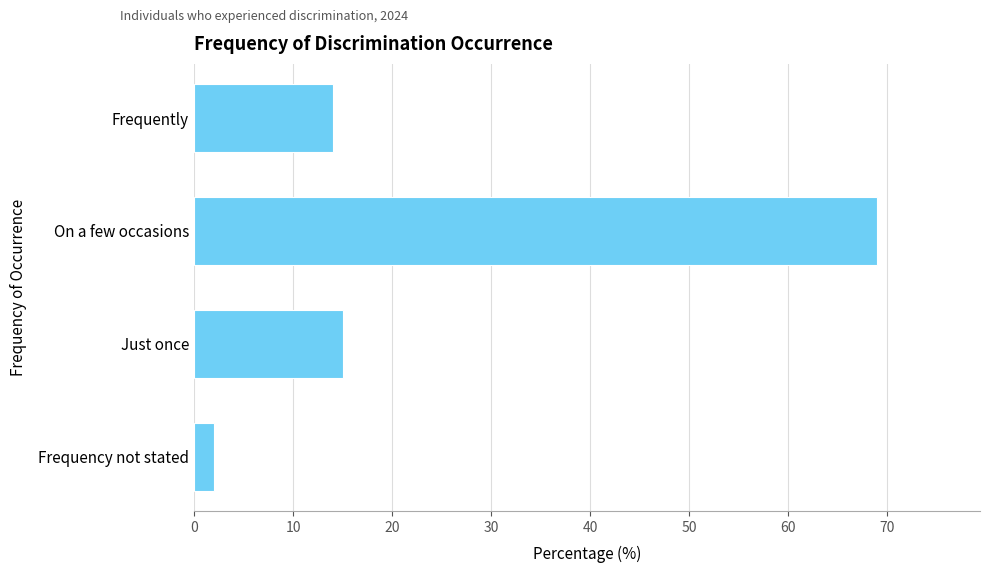

Reading top to bottom, what are all the values shown in this chart?

14	69	15	2